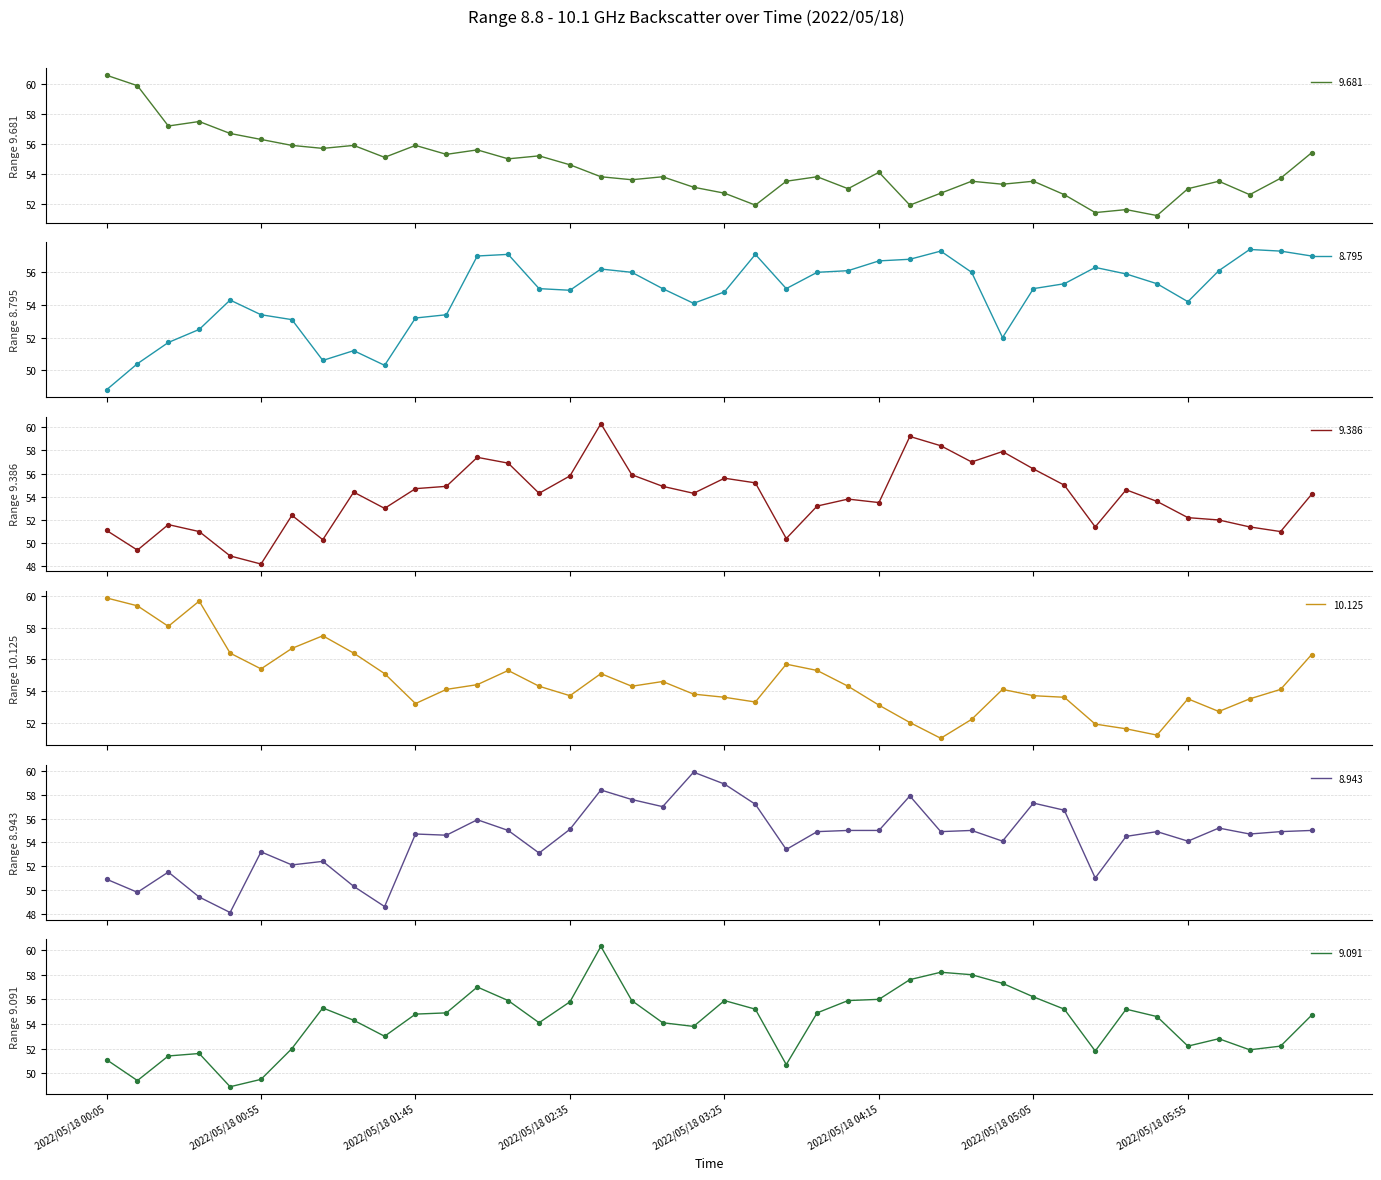

What is the total value across all series at 2022/05/18 05:15?

328.4